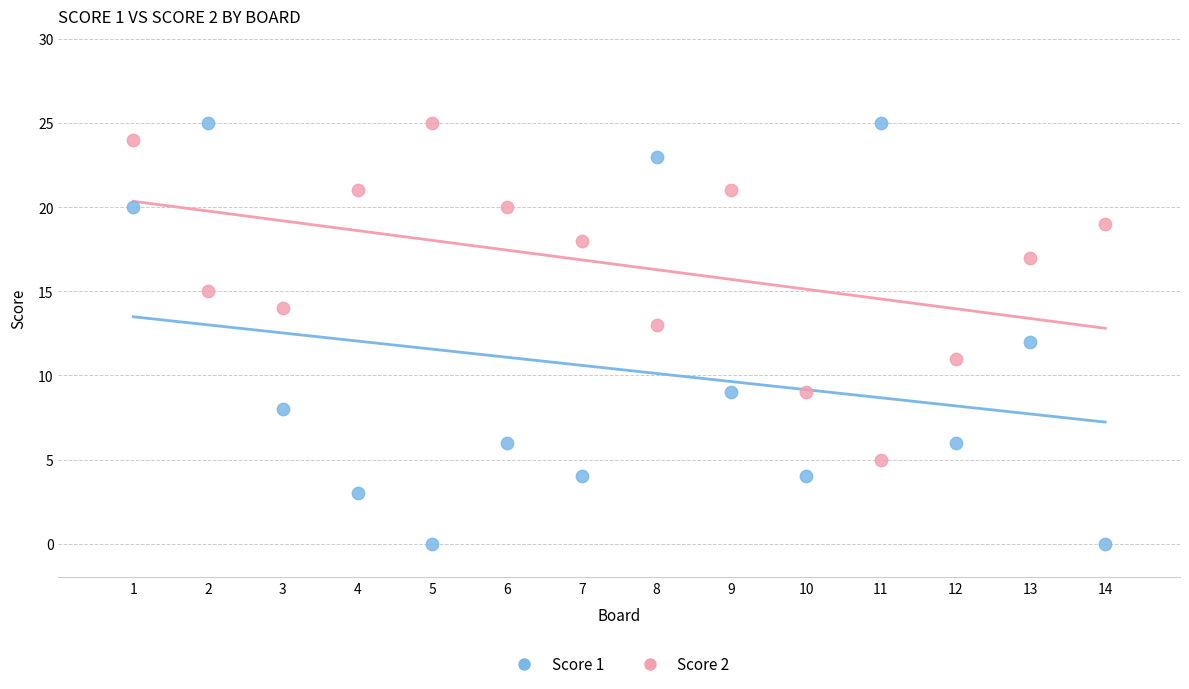

What are all the series names shown in the legend?

Score 1, Score 2